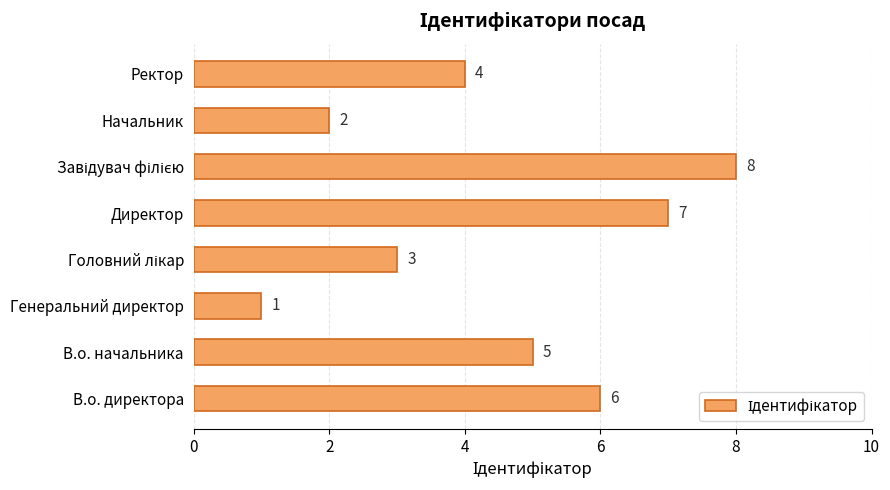

Where is the data nearest to the value 4?

Ректор